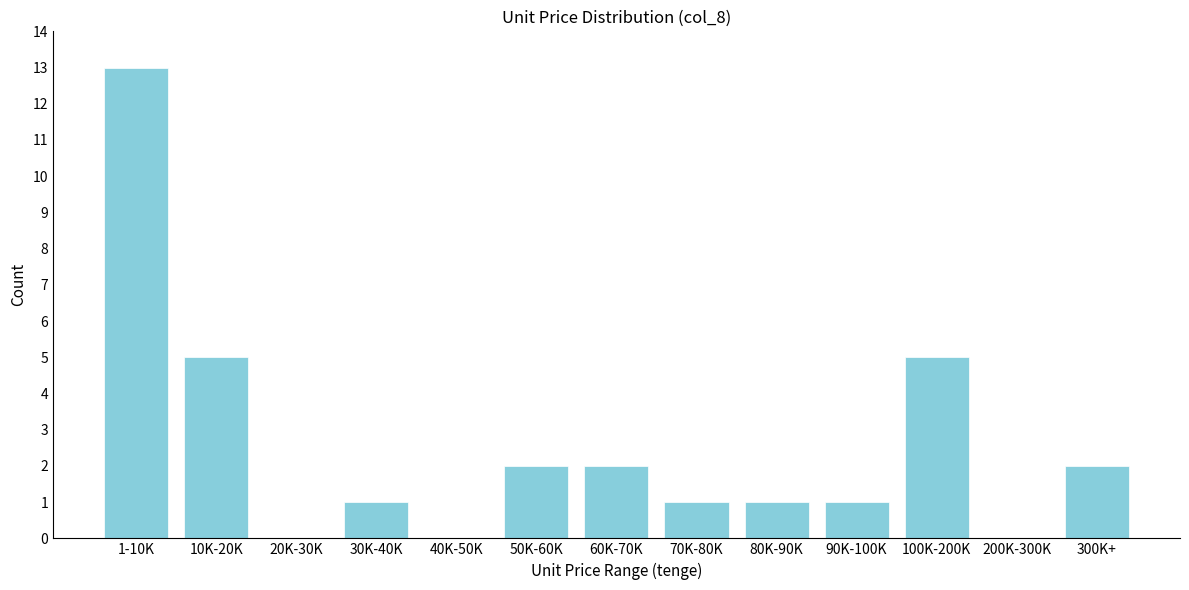

Reading right to left, transcribe all the data shown in this chart.

300K+=2	200K-300K=0	100K-200K=5	90K-100K=1	80K-90K=1	70K-80K=1	60K-70K=2	50K-60K=2	40K-50K=0	30K-40K=1	20K-30K=0	10K-20K=5	1-10K=13